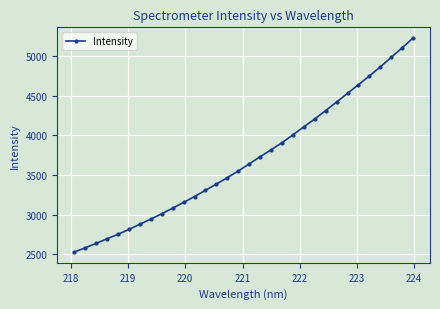

What is the minimum value shown in the chart?

2527.2